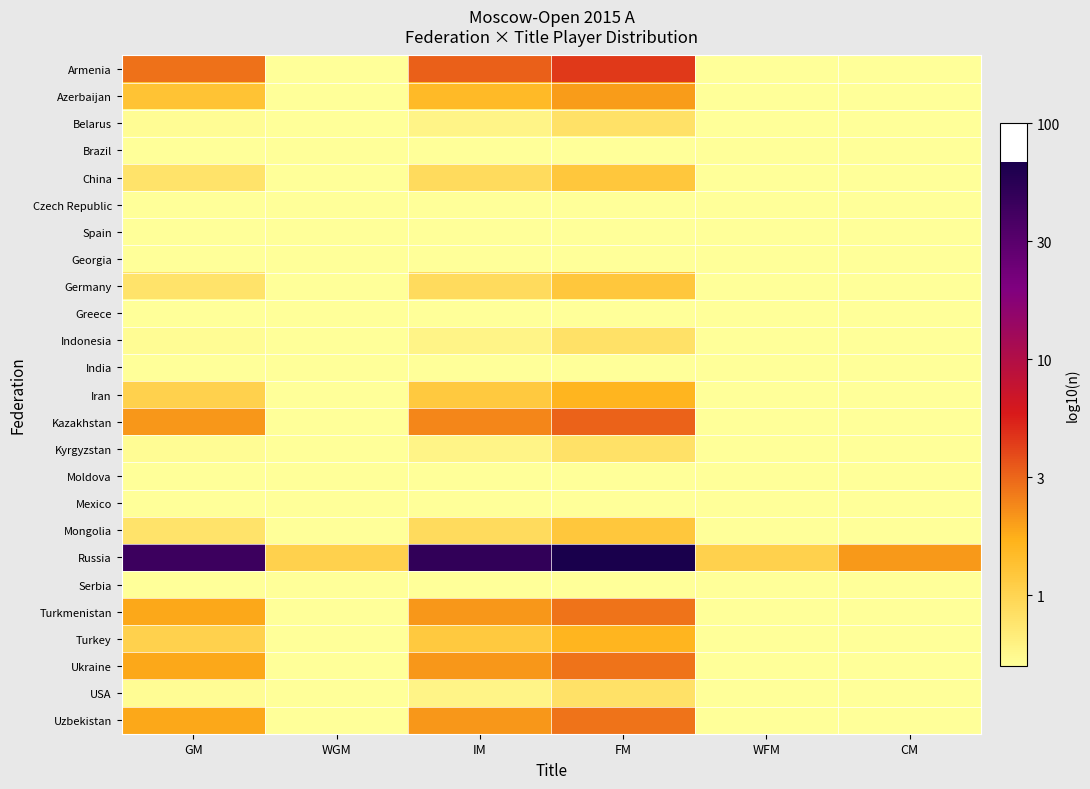

Which label corresponds to the smallest value in the chart?

WGM